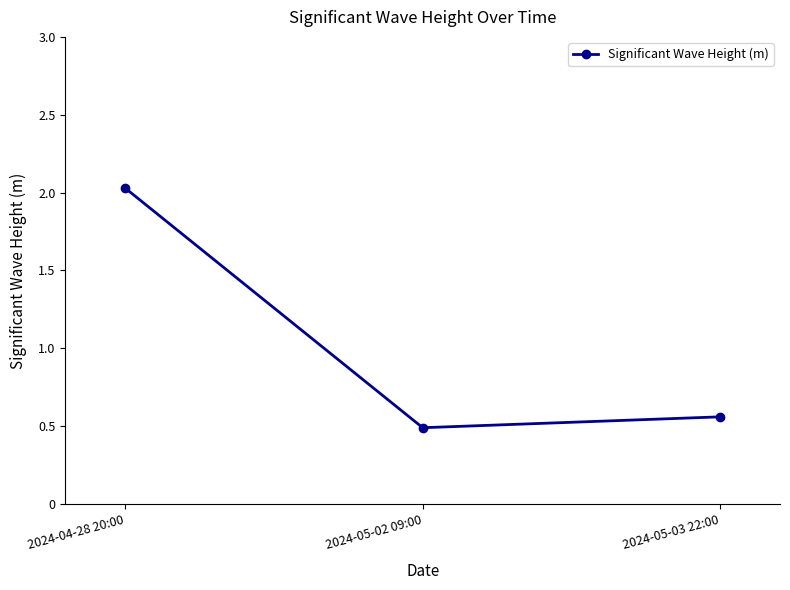

The value at 2024-05-03 22:00 is 0.2. True or false?

False